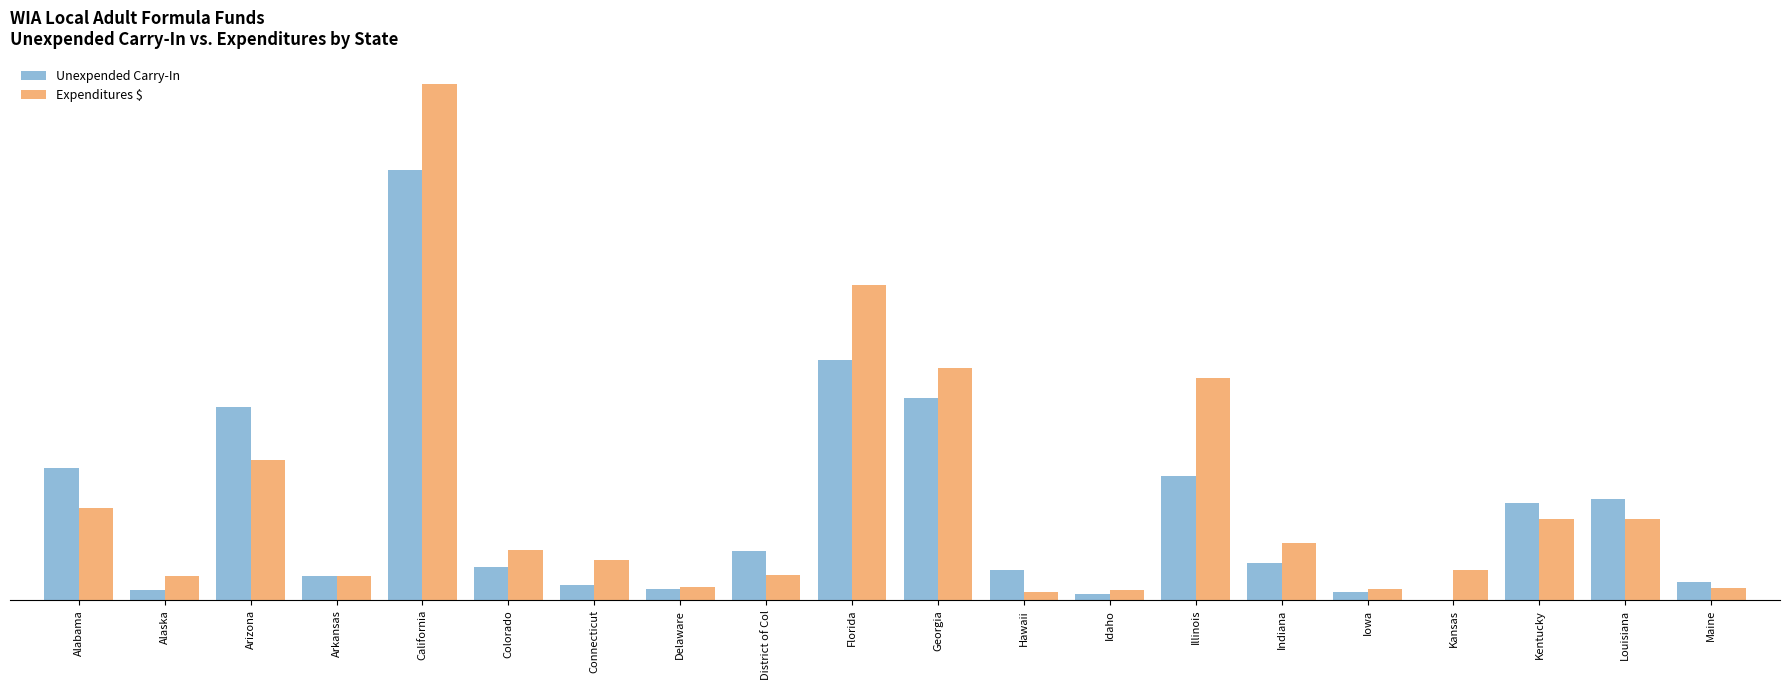

What are all the series names shown in the legend?

Unexpended Carry-In, Expenditures $